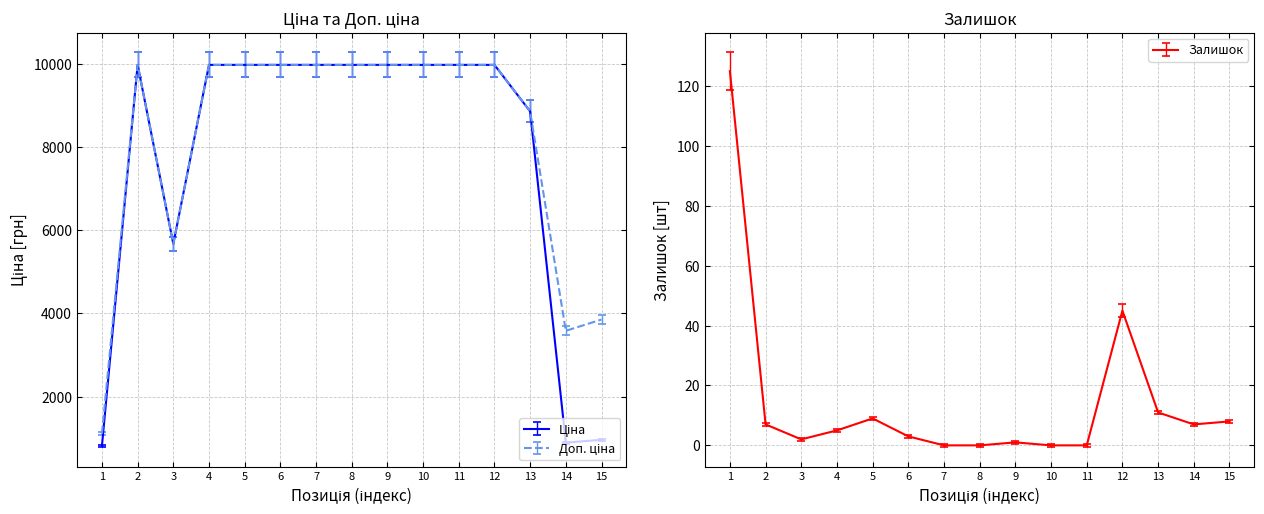

True or false: Доп. ціна and Ціна cross at least once.

False